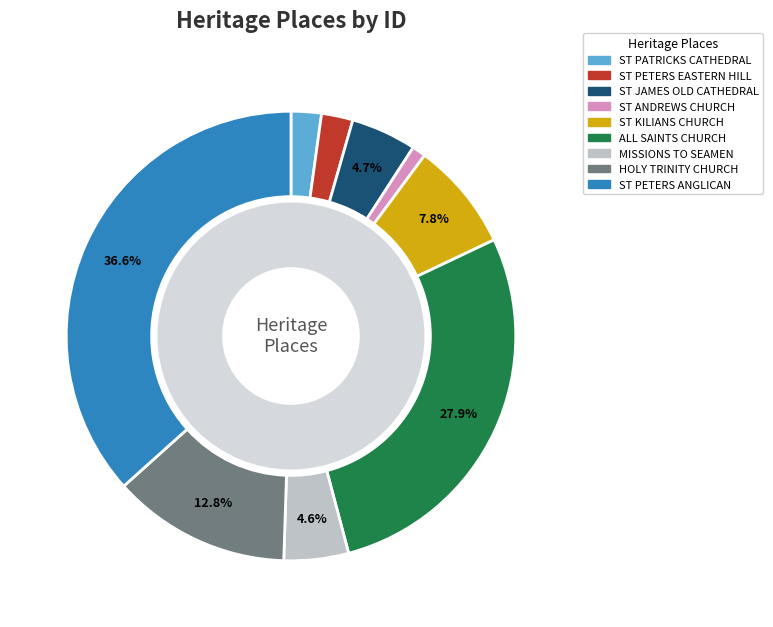

What is the change in value from ST JAMES OLD CATHEDRAL to MISSIONS TO SEAMEN?

-11